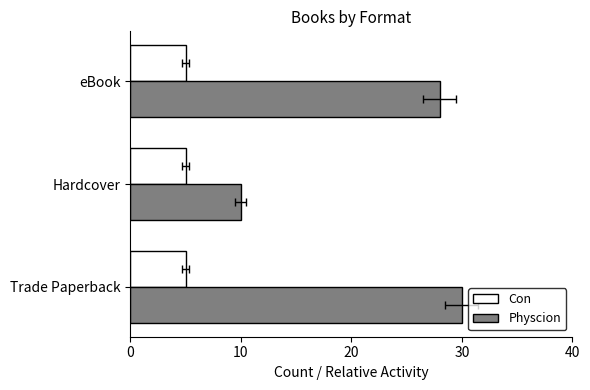

How many series are shown in this chart?

2